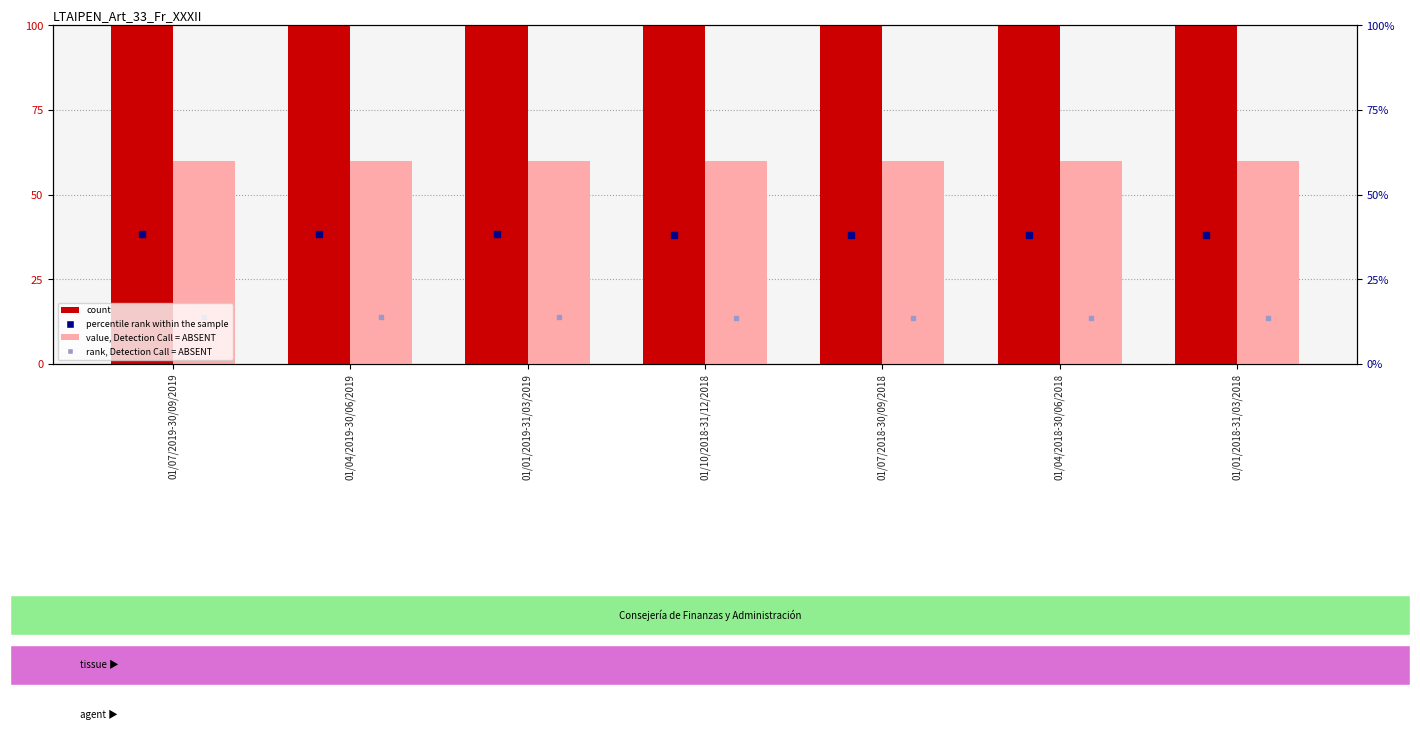

Which series contains the highest Y value?

count